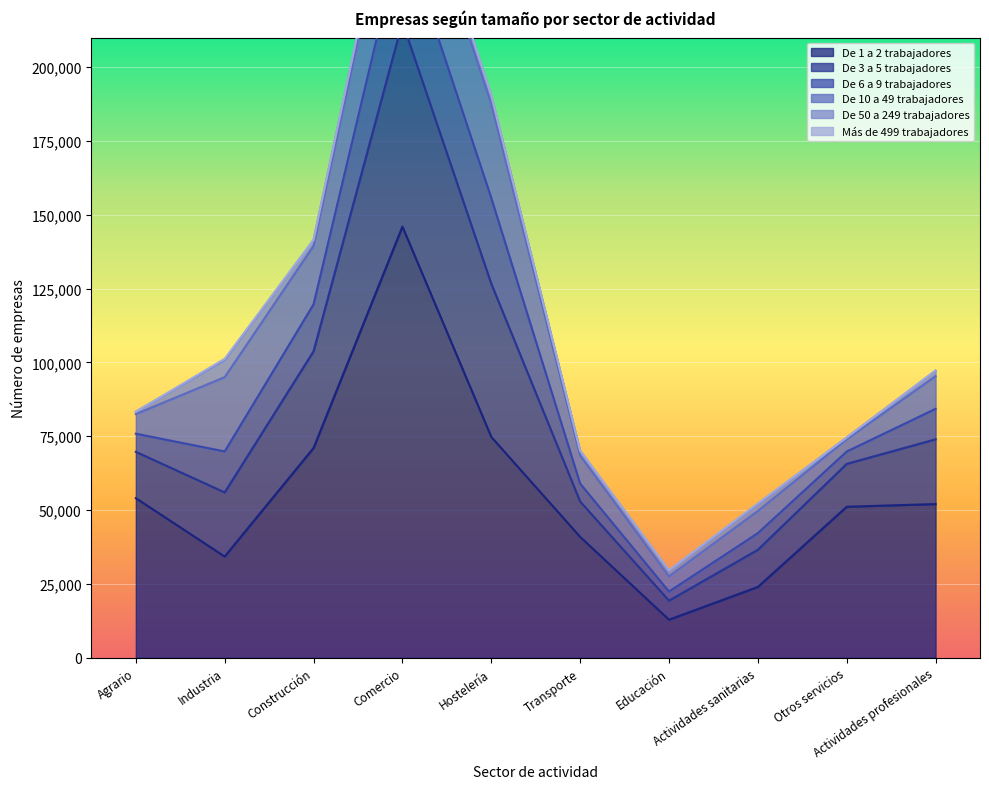

Count the number of data series in this chart.

6